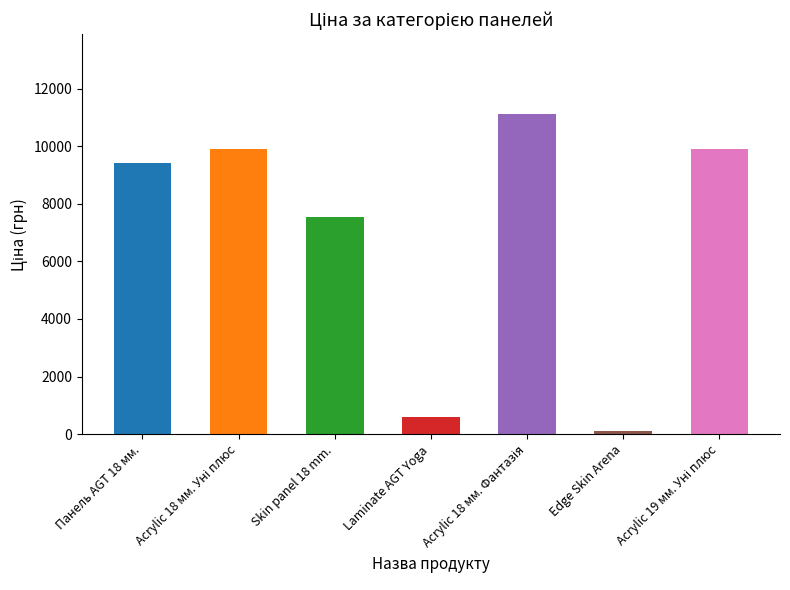

At which category does the chart reach its minimum across all series?

Edge Skin Arena